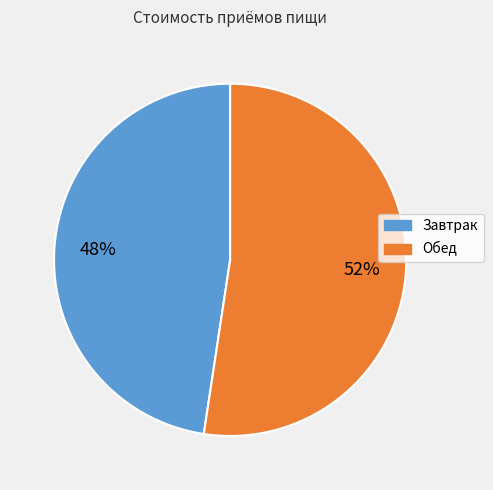

The Обед slice represents 59% of the pie. True or false?

False